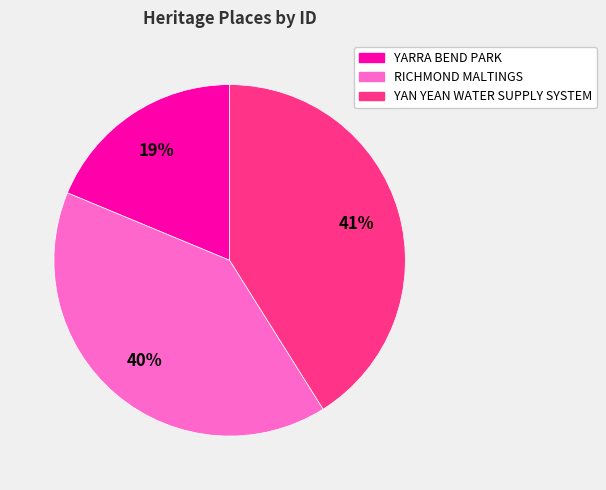

What is the ratio of the value at YAN YEAN WATER SUPPLY SYSTEM to the value at YARRA BEND PARK?

2.2